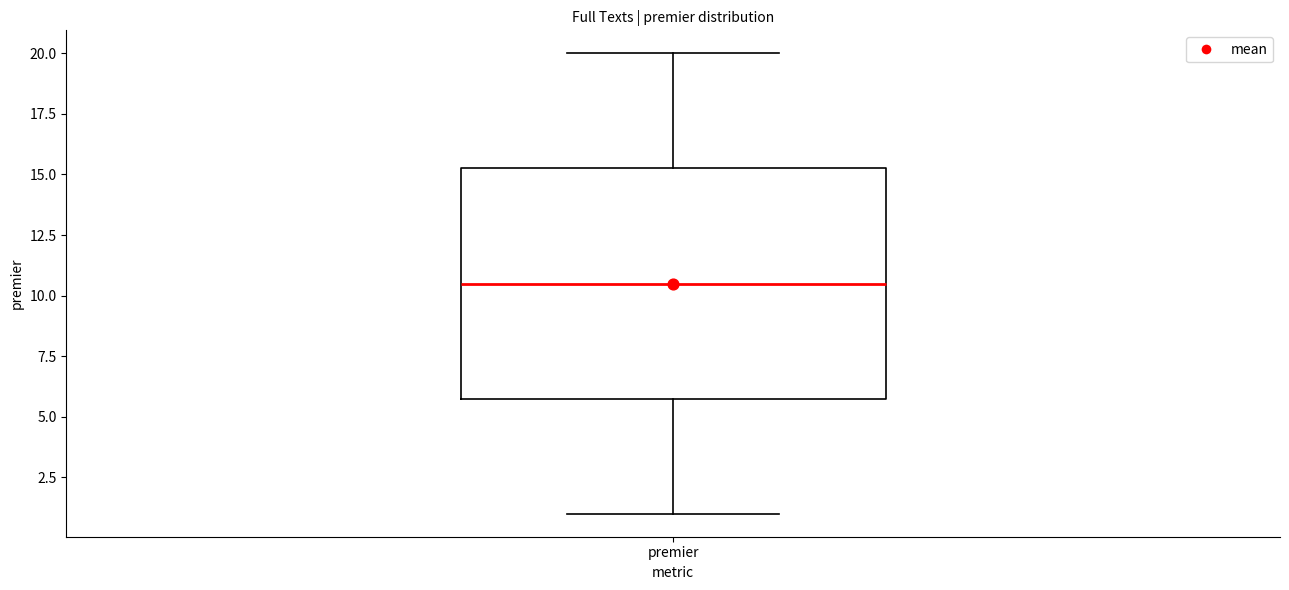

Where does the median line of the box for premier sit on the y-axis? The values are not printed on the chart, so give them approximately, as read against the axis.

10.5